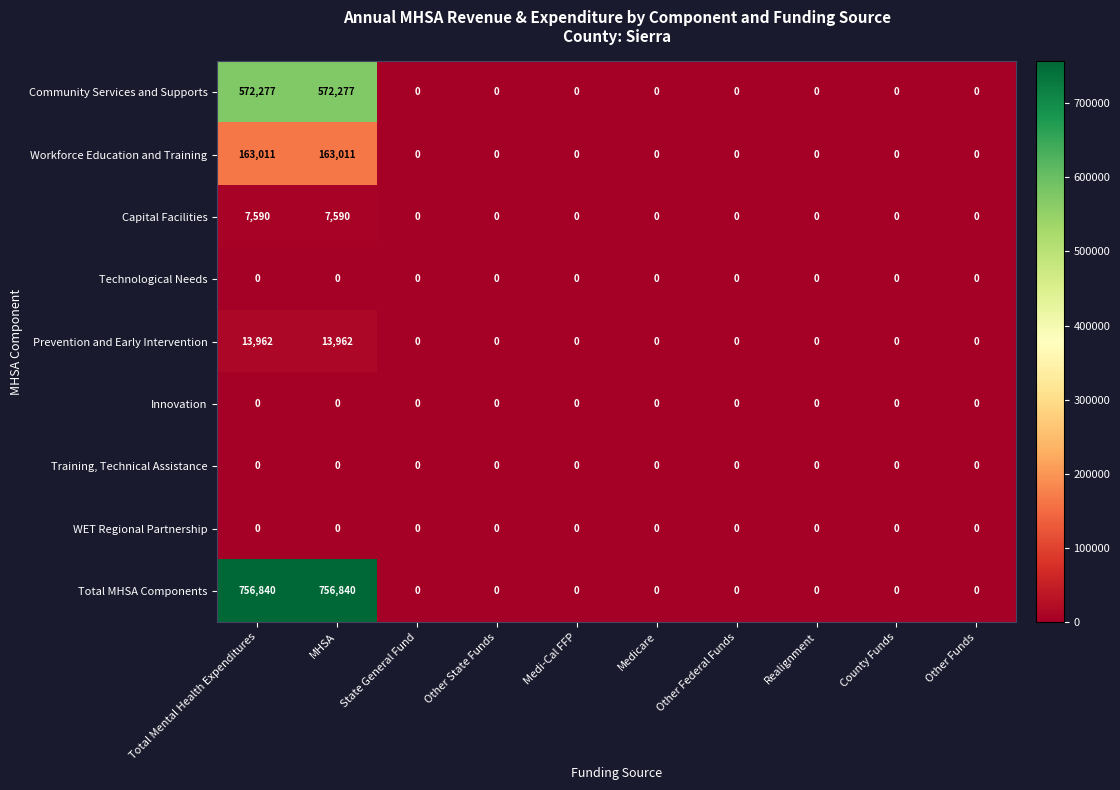

Which series has the largest total across all categories?

Total MHSA Components